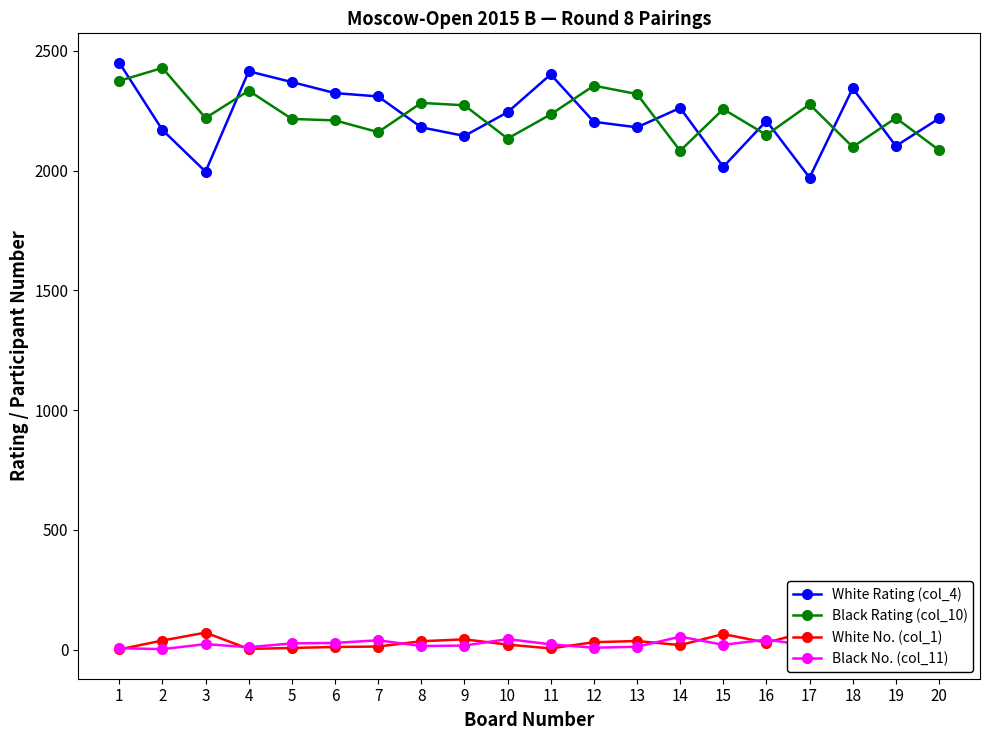

True or false: White No. (col_1) and White Rating (col_4) intersect in this chart.

False